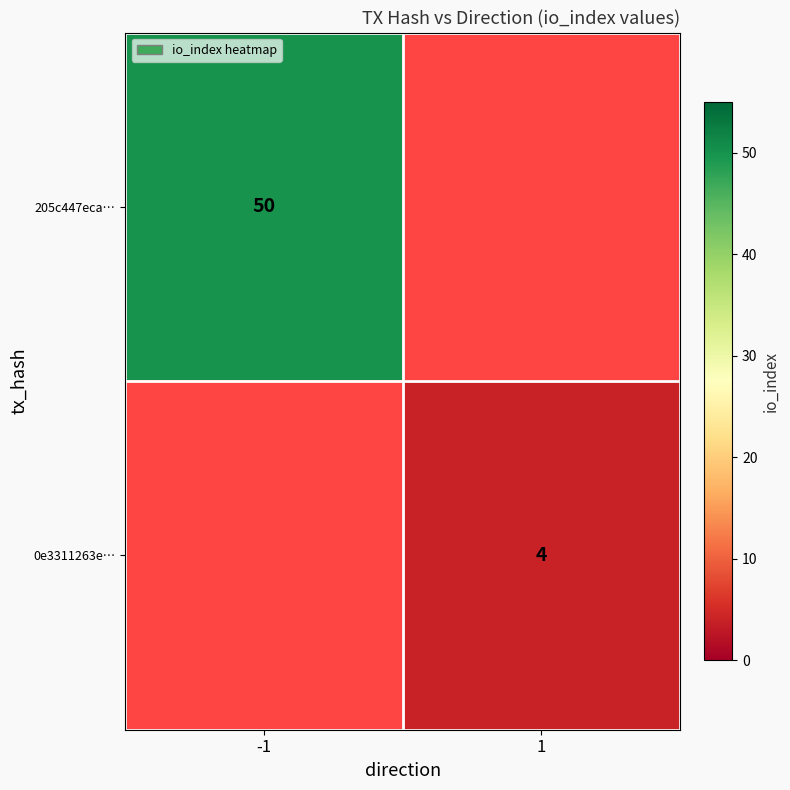

The value of 205c447eca… at -1 is 50. True or false?

True